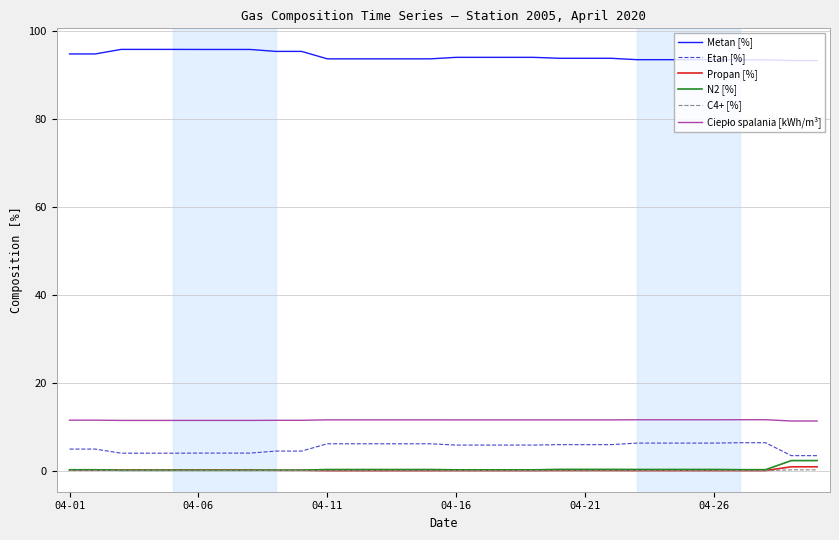

Which series has the largest total across all categories?

Metan [%]